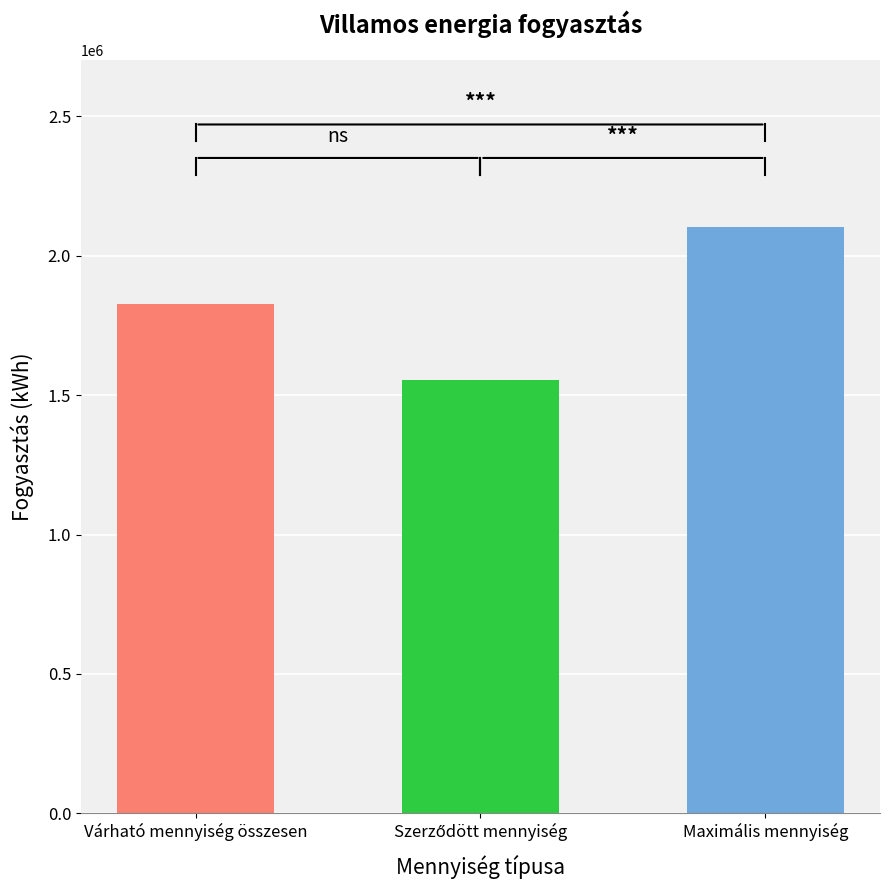

Reading left to right, transcribe all the data shown in this chart.

Várható mennyiség összesen=1827072.0	Szerződött mennyiség=1553011.2	Maximális mennyiség=2101224.2